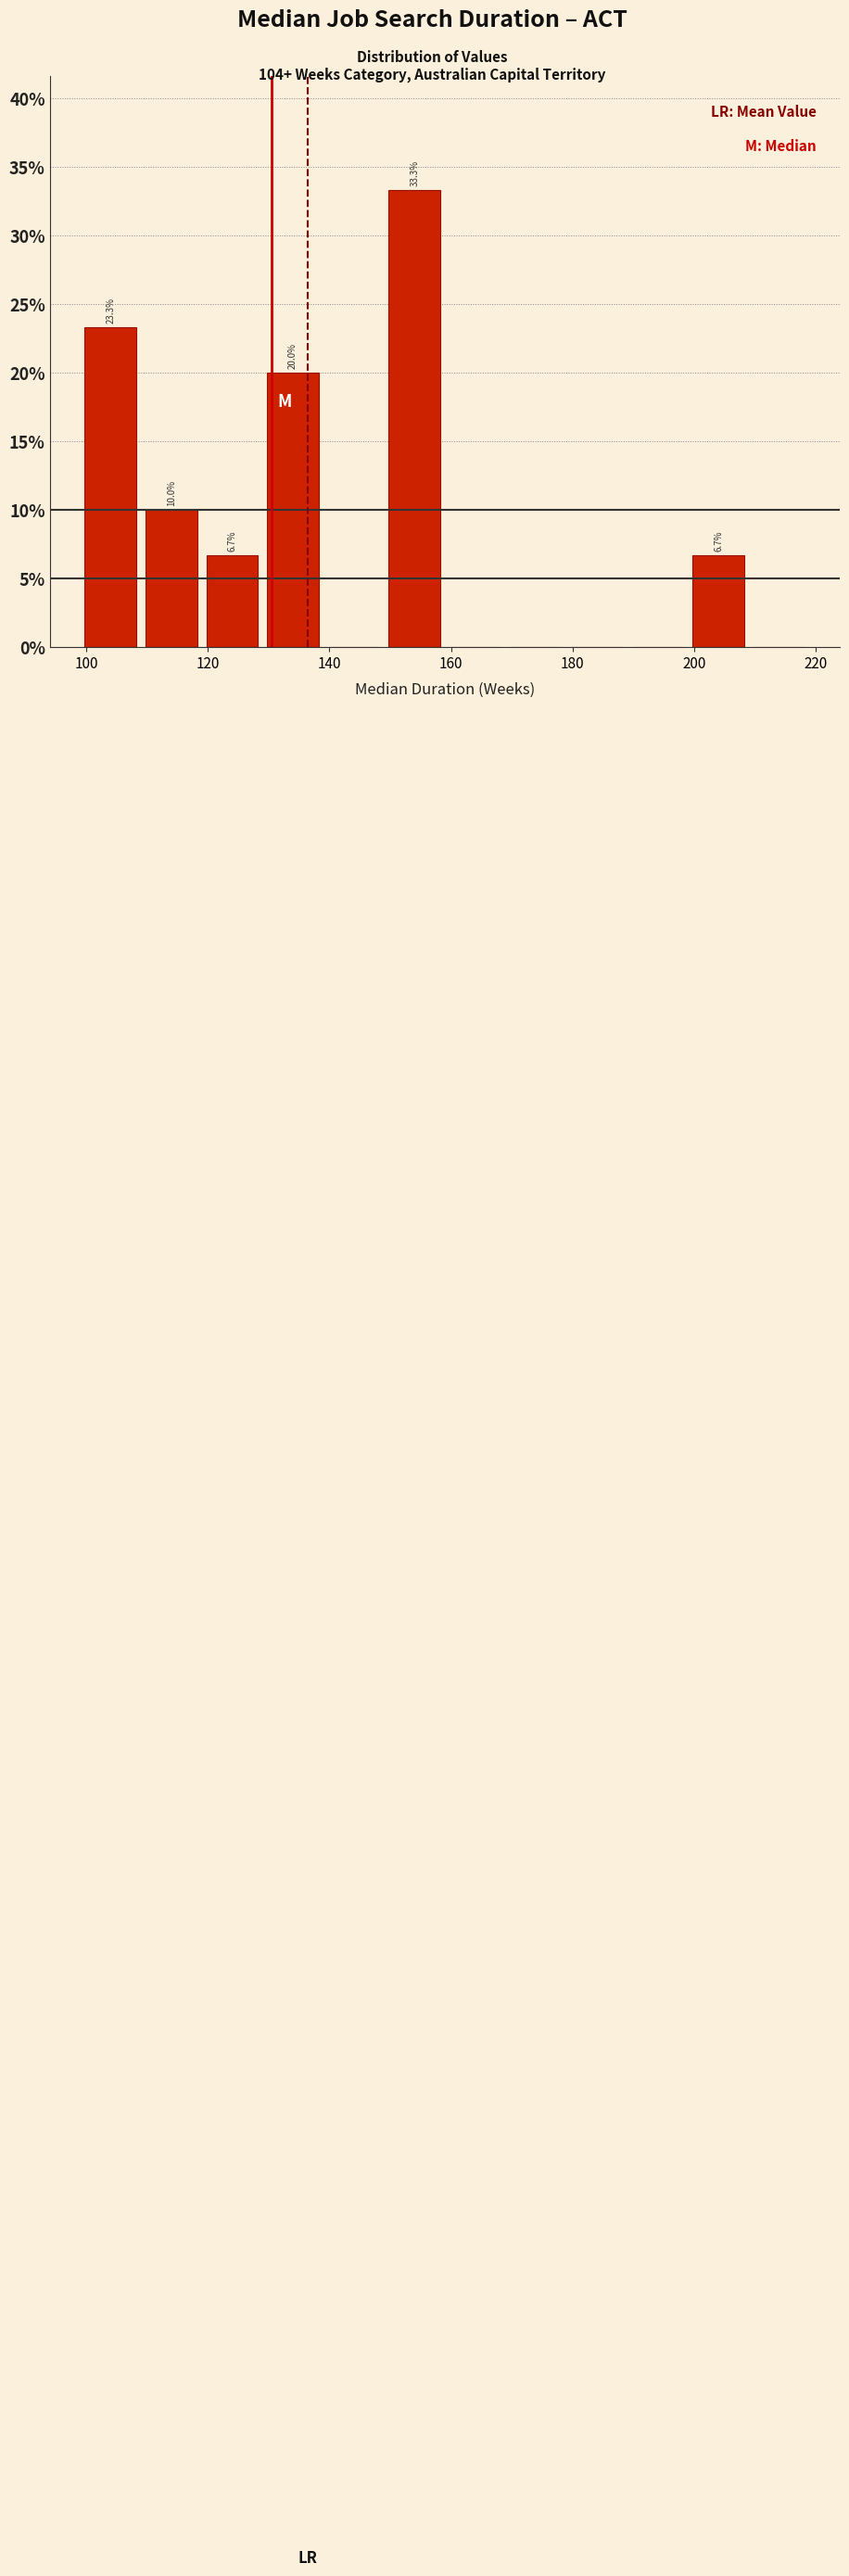

Which range on the x-axis has the tallest bar?

149 to 159